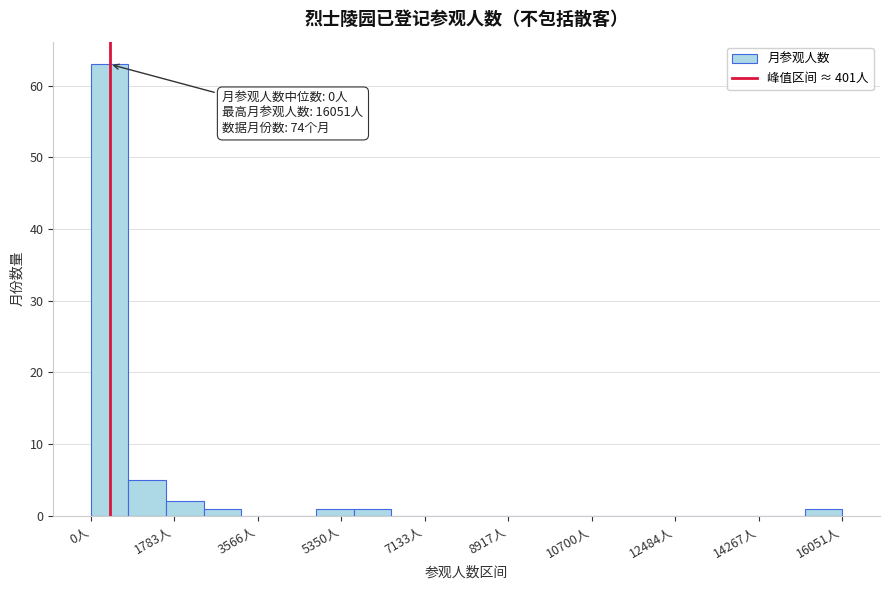

Which range on the x-axis has the tallest bar?

0 to 800